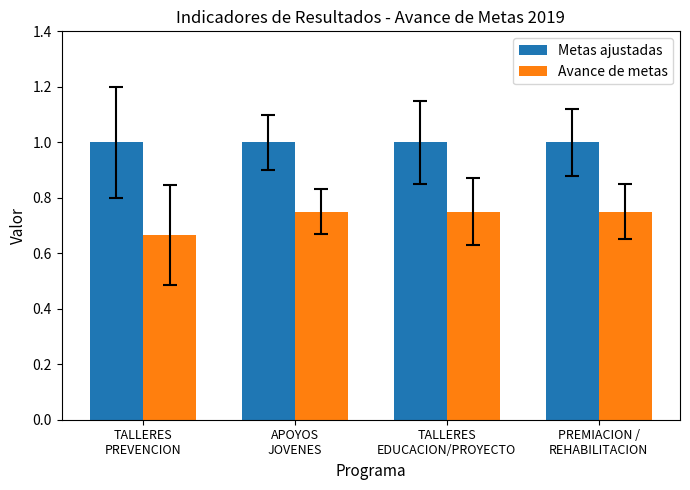

Between TALLERES
PREVENCION and APOYOS
JOVENES, which series saw the biggest shift?

Avance de metas